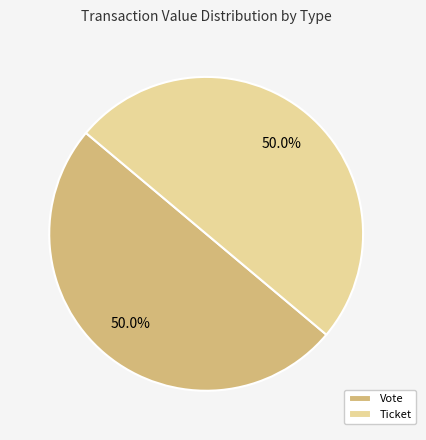

How many segments does this pie chart have?

2